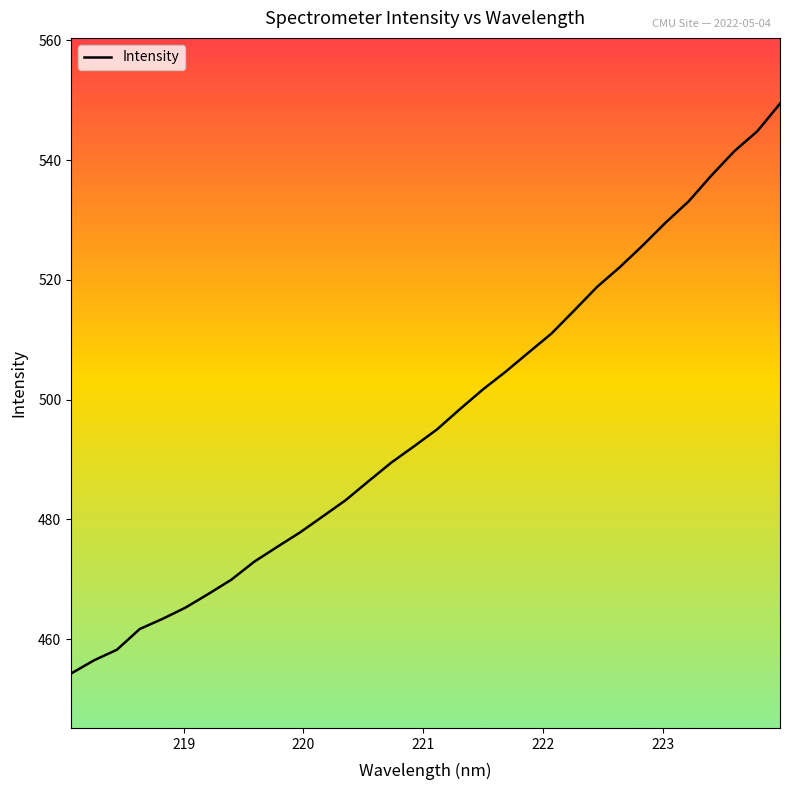

What is the difference between the maximum and minimum values?

95.2